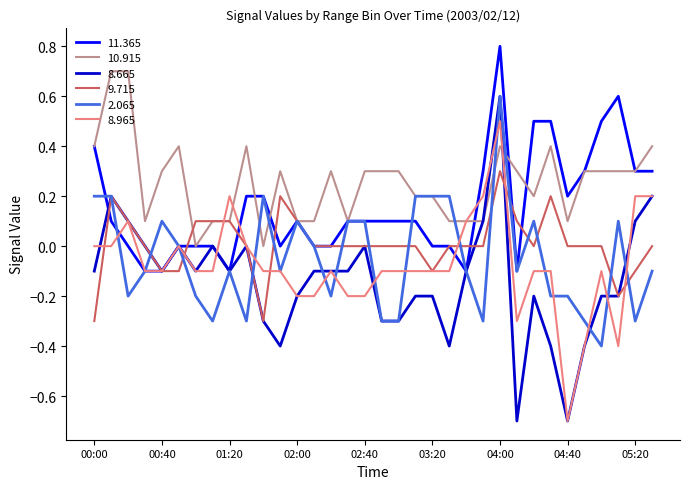

Which series has the largest range (max minus min)?

8.665